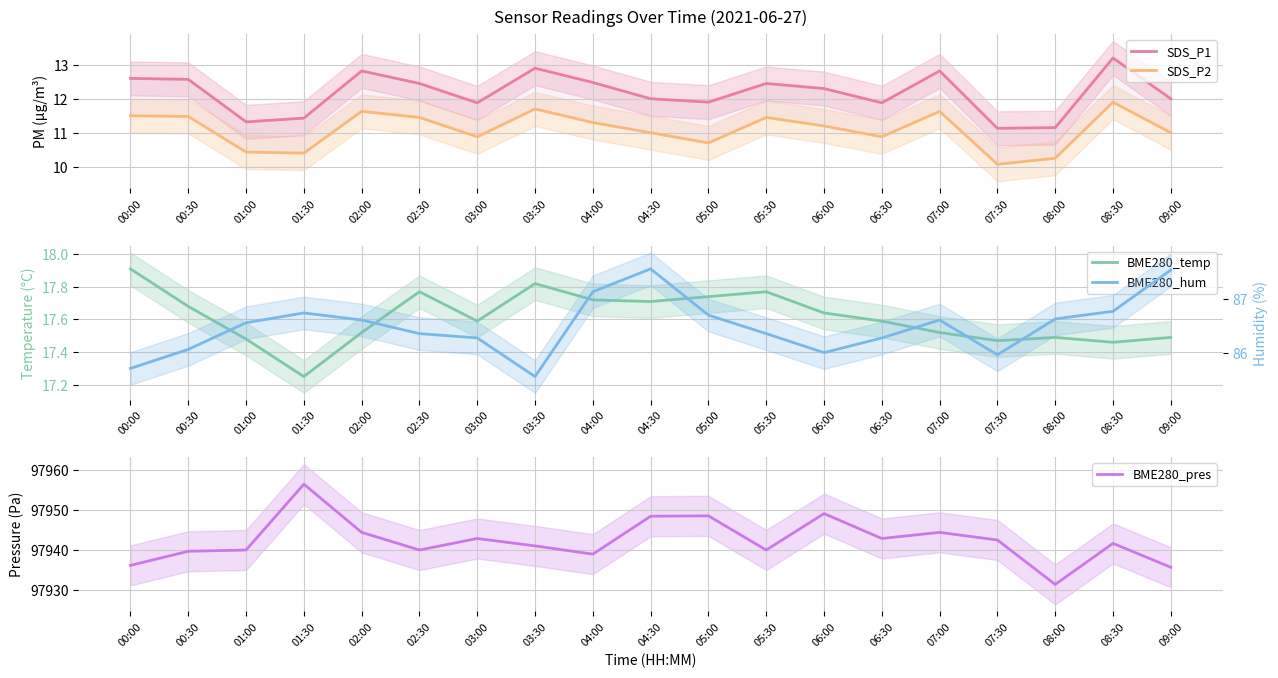

Rank the series at 03:30 from highest to lowest value.

BME280_pres, BME280_hum, BME280_temp, SDS_P1, SDS_P2